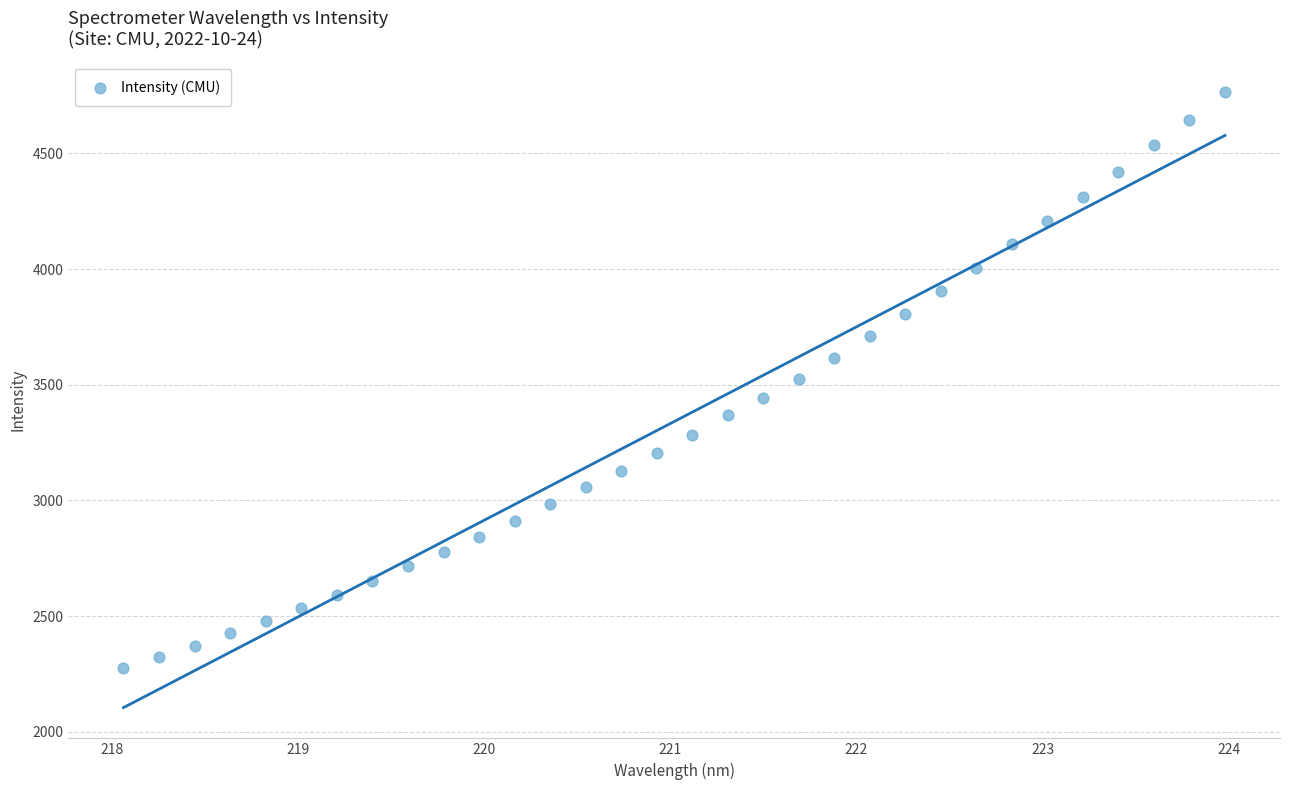

What is the range of X values (max minus min)?

5.9